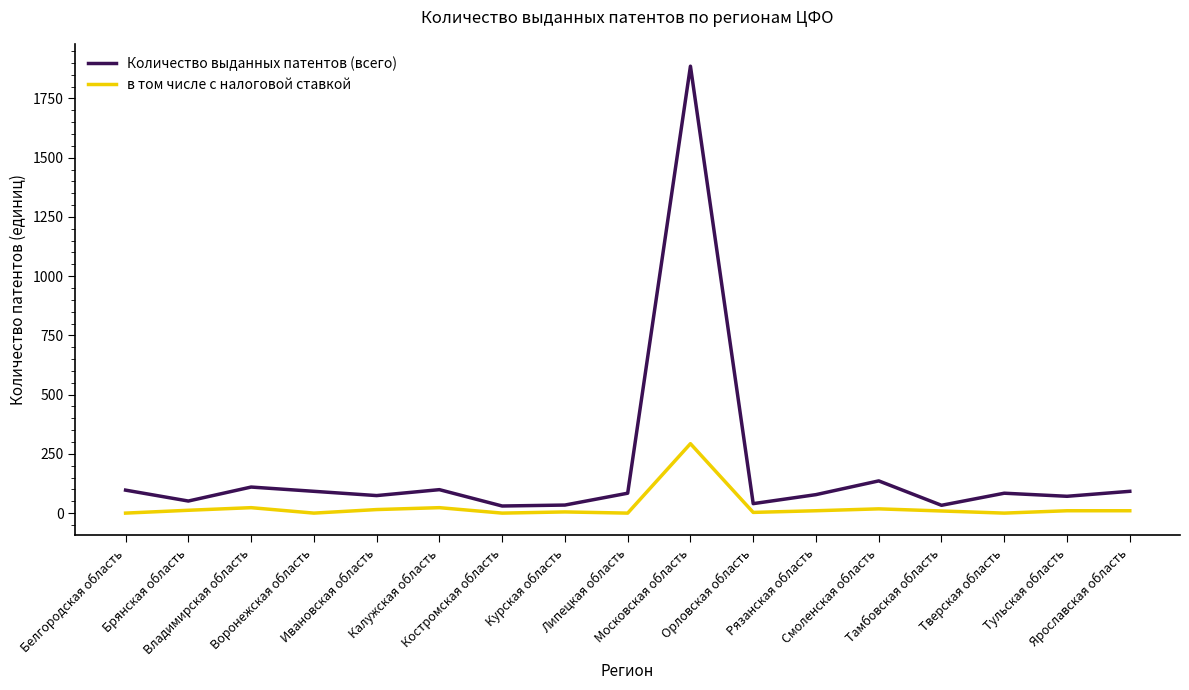

What is the difference between the maximum and minimum values in the Количество выданных патентов (всего) series?

1856